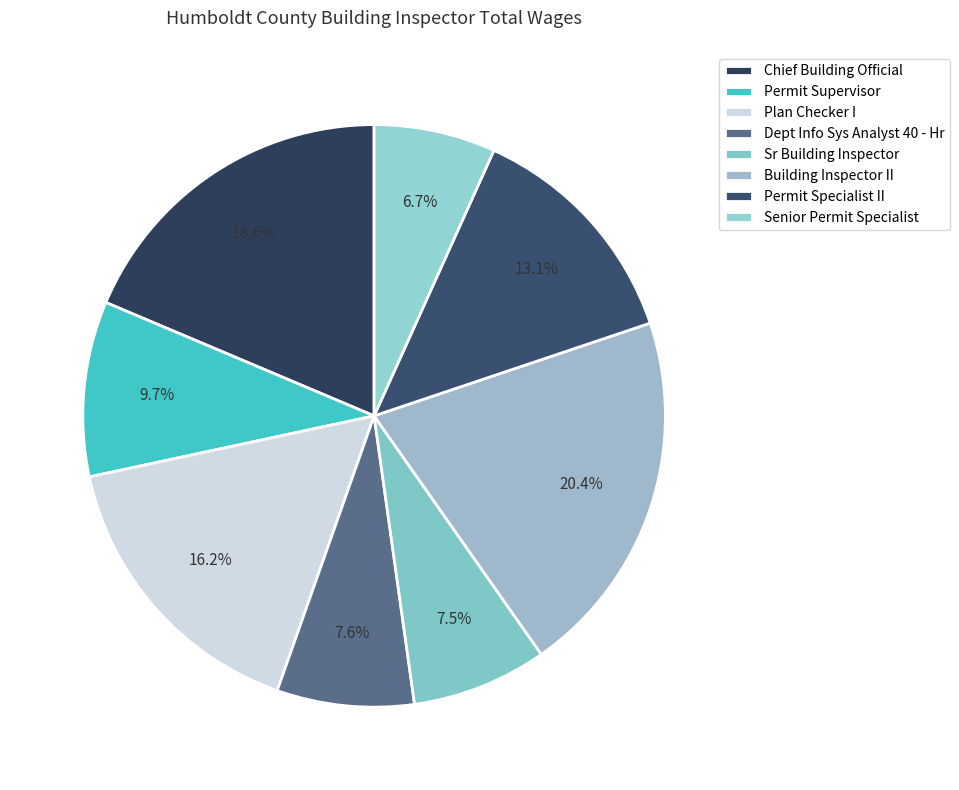

To the nearest percent, what is the difference between the largest and smallest slice percentages?

14%